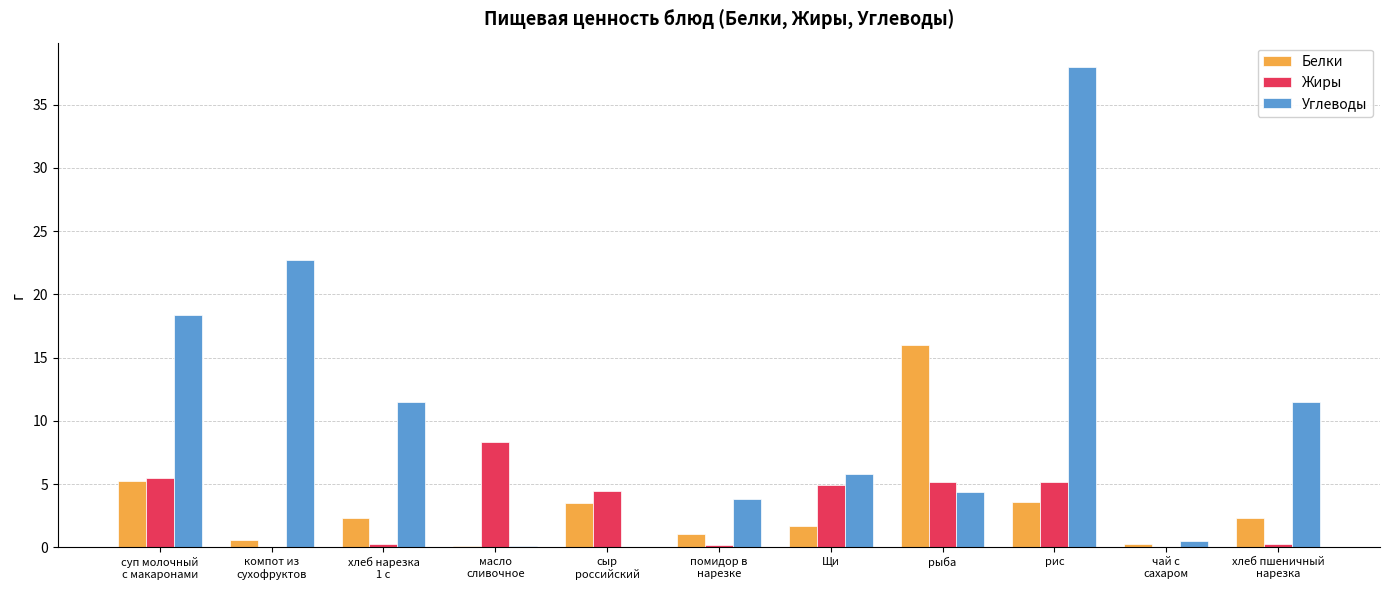

What is the total value across all series at чай с
сахаром?

0.8